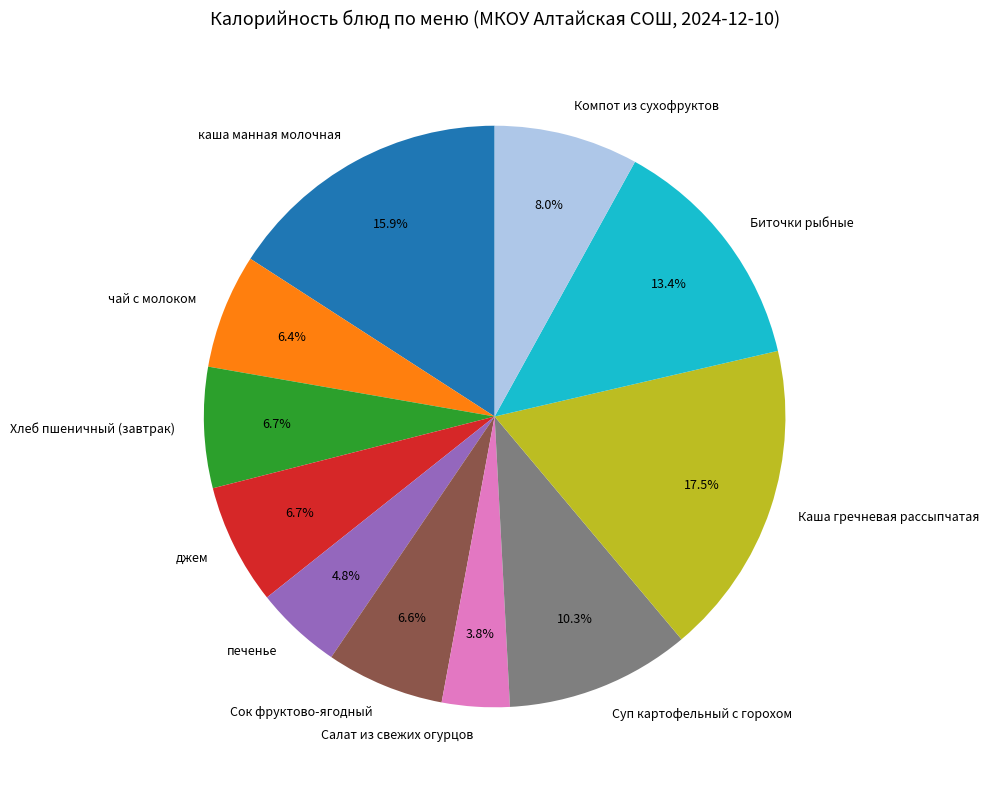

Combined, do печенье and чай с молоком account for over 50%?

No